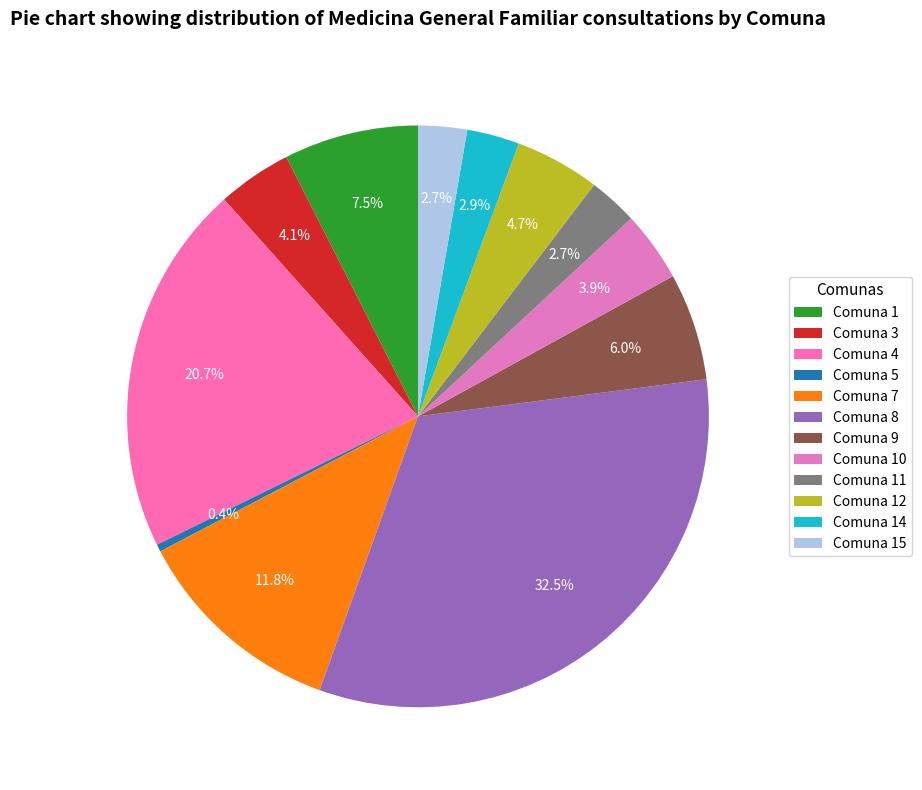

Which slice is the largest?

Comuna 8